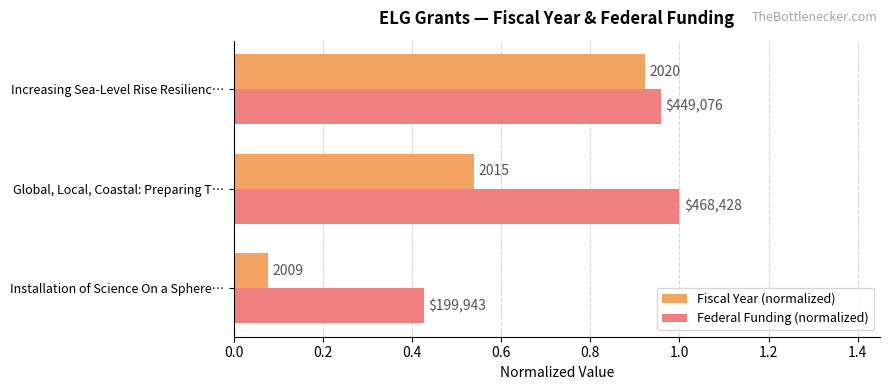

What are all the series names shown in the legend?

Fiscal Year (normalized), Federal Funding (normalized)